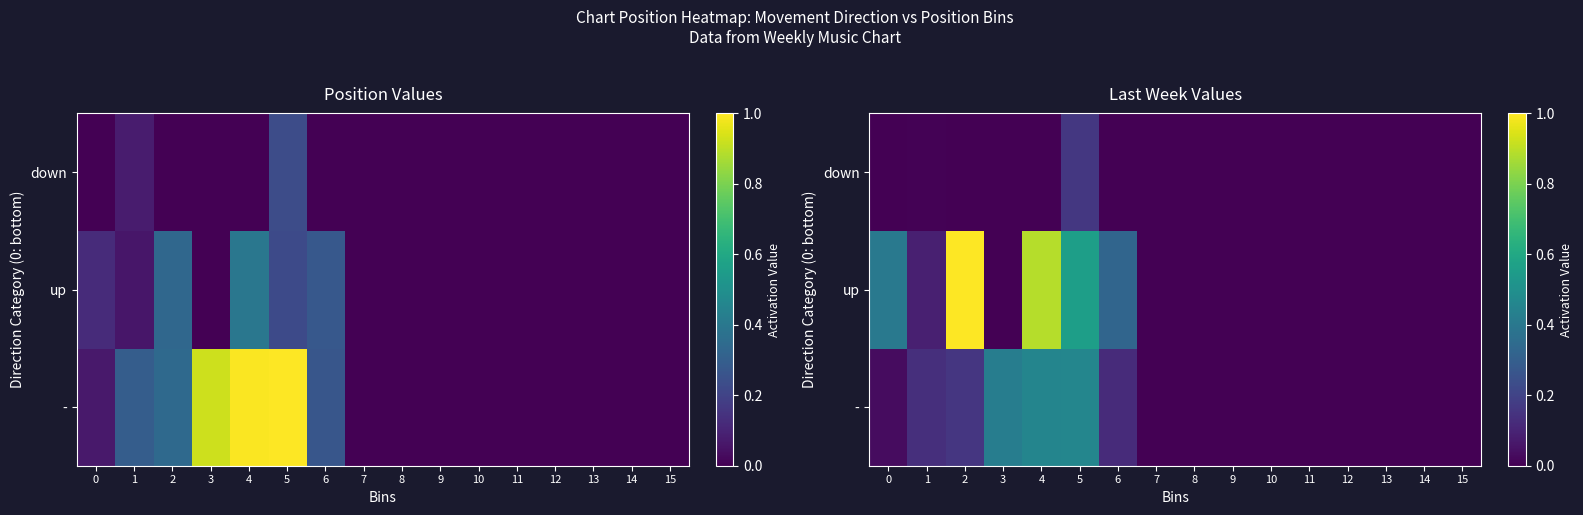

List the labels in order of down value, largest first.

5, 1, 0, 2, 3, 4, 6, 7, 8, 9, 10, 11, 12, 13, 14, 15